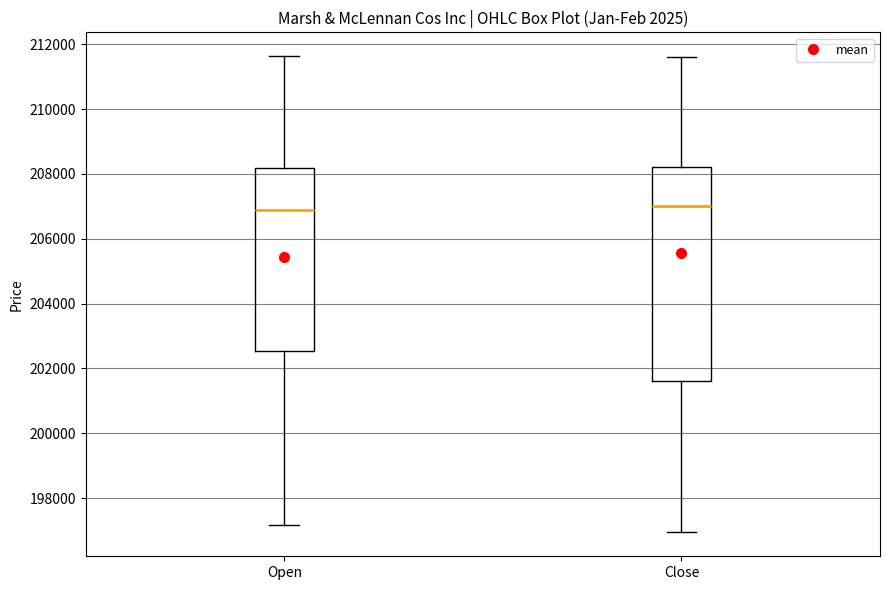

Reading left to right, transcribe this box plot: for each box, give where its median line is, the range the box spans, and where its two whiskers end, as read against the y-axis. The values are not printed on the chart, so give them approximately, as read against the axis.

Open: median 206800, box 202600 to 208200, whiskers 197200 to 211600
Close: median 207000, box 201600 to 208200, whiskers 197000 to 211600